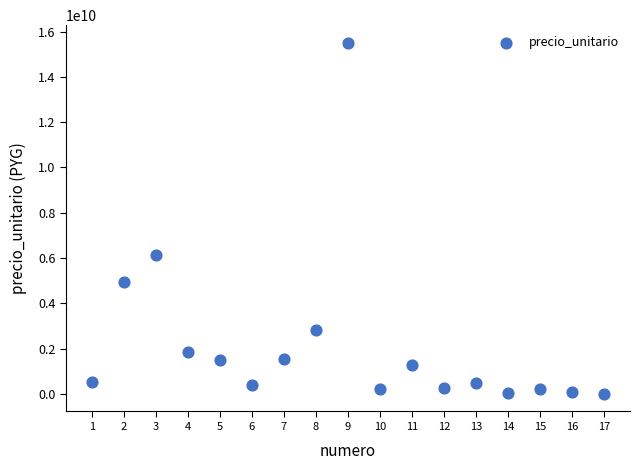

What is the range of X values (max minus min)?

16